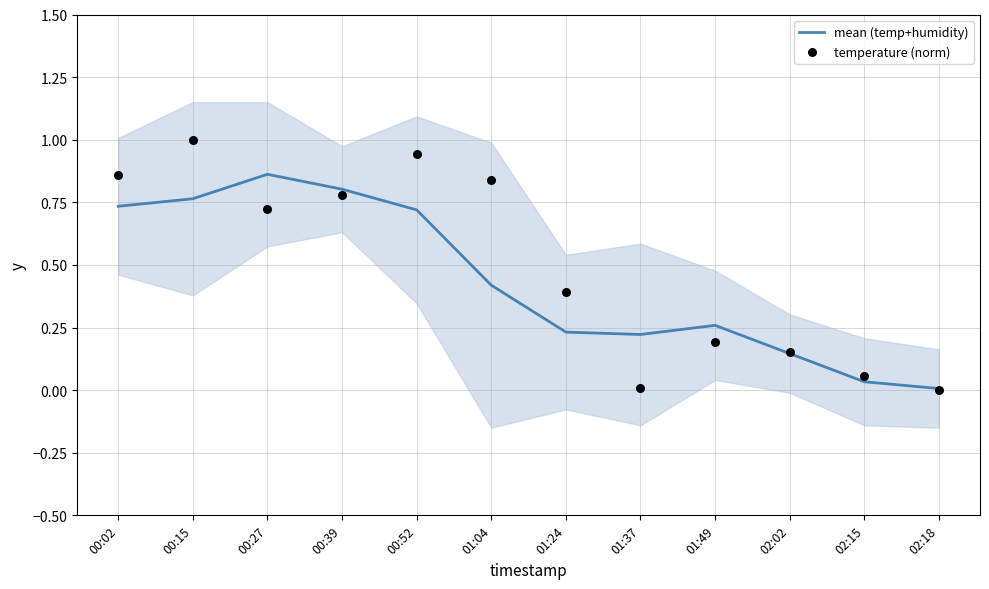

What are all the series names shown in the legend?

mean (temp+humidity), temperature (norm)